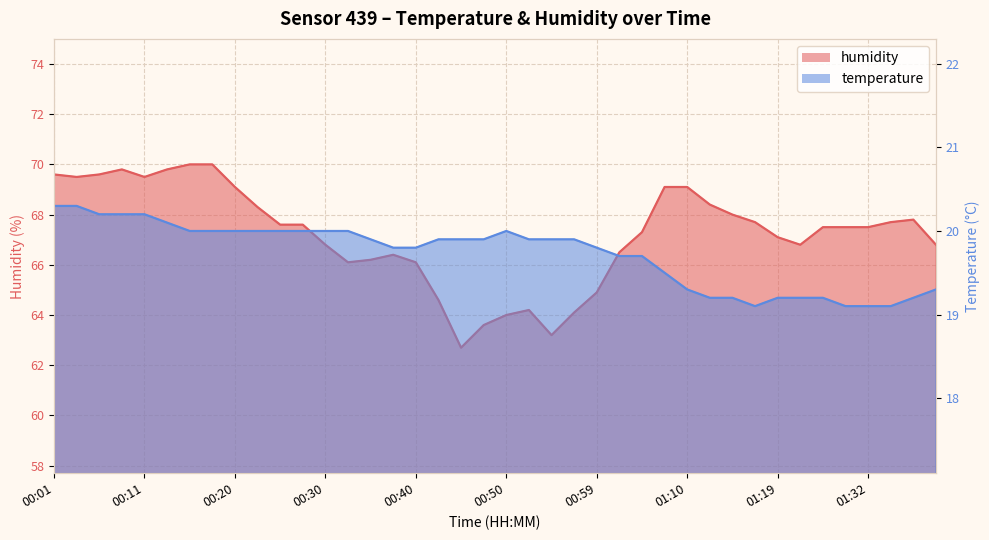

Reading right to left, list all the values displayed in this chart.

temperature: 01:40=19.3	01:37=19.2	01:35=19.1	01:32=19.1	01:30=19.1	01:28=19.2	01:25=19.2	01:19=19.2	01:17=19.1	01:15=19.2	01:12=19.2	01:10=19.3	01:07=19.5	01:04=19.7	01:02=19.7	00:59=19.8	00:57=19.9	00:55=19.9	00:52=19.9	00:50=20.0	00:47=19.9	00:45=19.9	00:42=19.9	00:40=19.8	00:37=19.8	00:35=19.9	00:33=20.0	00:30=20.0	00:28=20.0	00:25=20.0	00:23=20.0	00:20=20.0	00:18=20.0	00:16=20.0	00:13=20.1	00:11=20.2	00:08=20.2	00:06=20.2	00:03=20.3	00:01=20.3
humidity: 01:40=66.8	01:37=67.8	01:35=67.7	01:32=67.5	01:30=67.5	01:28=67.5	01:25=66.8	01:19=67.1	01:17=67.7	01:15=68.0	01:12=68.4	01:10=69.1	01:07=69.1	01:04=67.3	01:02=66.5	00:59=64.9	00:57=64.1	00:55=63.2	00:52=64.2	00:50=64.0	00:47=63.6	00:45=62.7	00:42=64.6	00:40=66.1	00:37=66.4	00:35=66.2	00:33=66.1	00:30=66.8	00:28=67.6	00:25=67.6	00:23=68.3	00:20=69.1	00:18=70.0	00:16=70.0	00:13=69.8	00:11=69.5	00:08=69.8	00:06=69.6	00:03=69.5	00:01=69.6